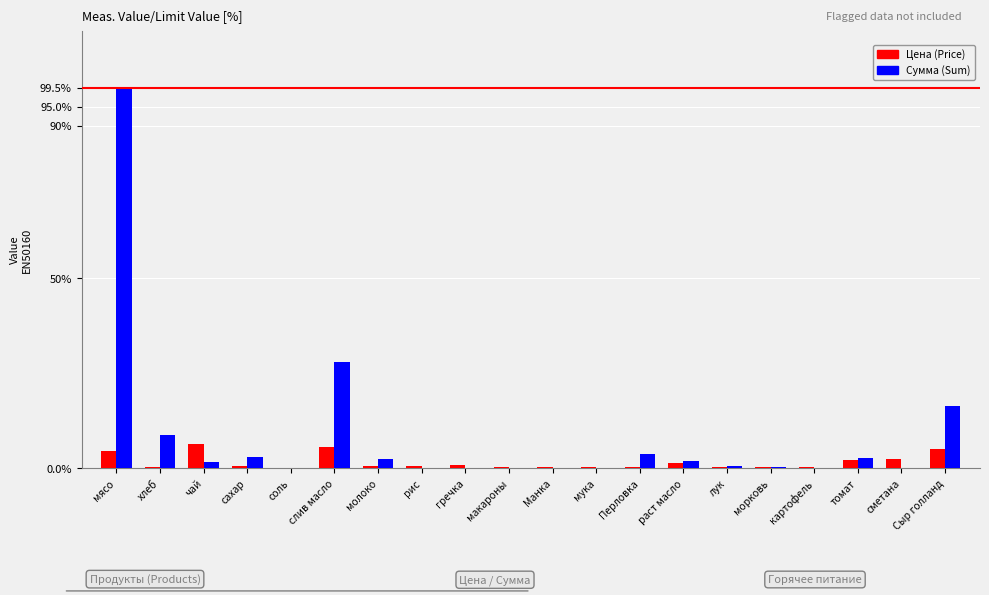

True or false: Сумма (Sum) has a value of 0.0 at макароны.

True